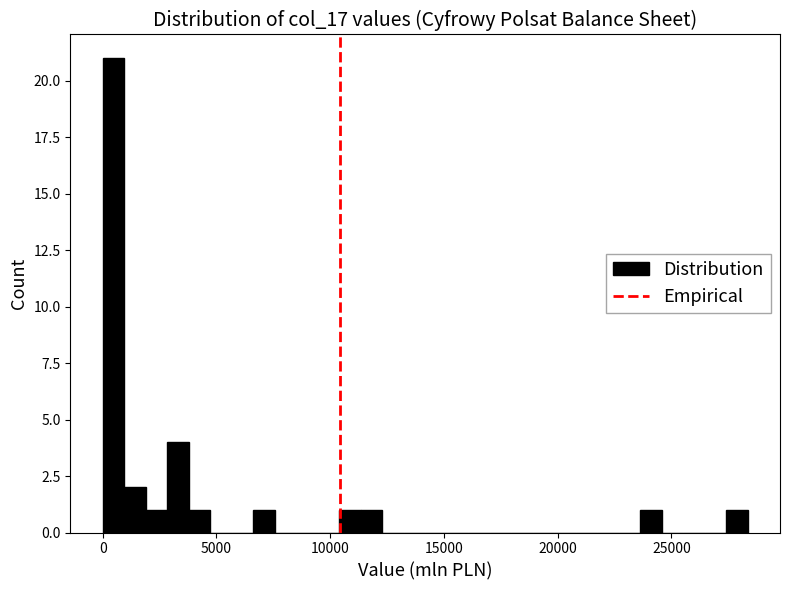

Read against the x-axis, roughly where is the centre of the tallest bar?

500